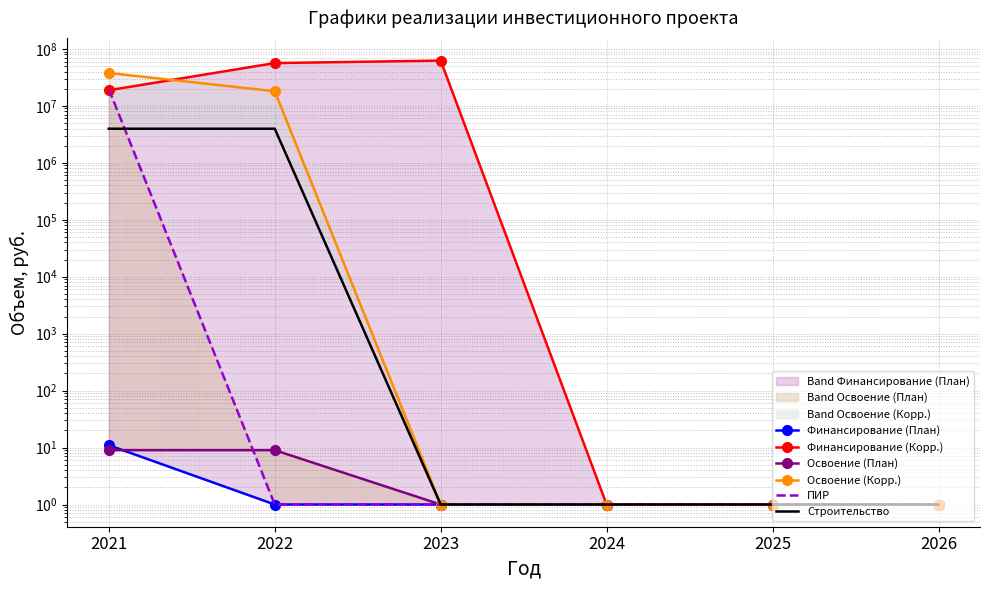

True or false: Освоение (План) has more than 2 interior local peaks.

False